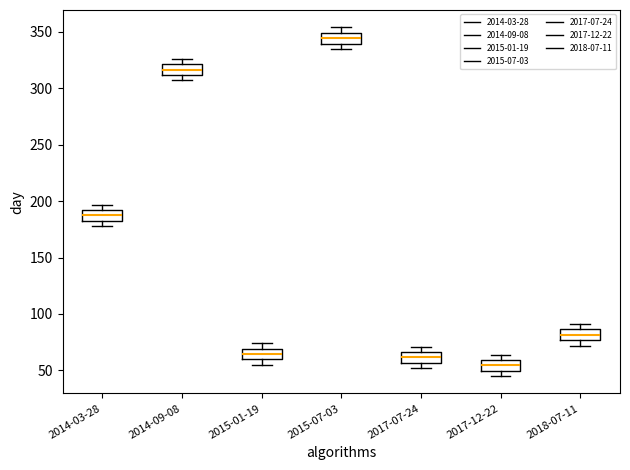

Reading left to right, read every box against the y-axis: the position of its median line, the range the box covers, and the ends of its whiskers. The values are not printed on the chart, so give them approximately, as read against the axis.

2014-03-28: median 190 (inside the box), box 185 to 190, whiskers 180 to 195
2014-09-08: median 315, box 310 to 320, whiskers 305 to 325
2015-01-19: median 65, box 60 to 70, whiskers 55 to 75
2015-07-03: median 345, box 340 to 350, whiskers 335 to 355
2017-07-24: median 60, box 55 to 65, whiskers 50 to 70
2017-12-22: median 55, box 50 to 60, whiskers 45 to 65
2018-07-11: median 80, box 75 to 85, whiskers 70 to 90